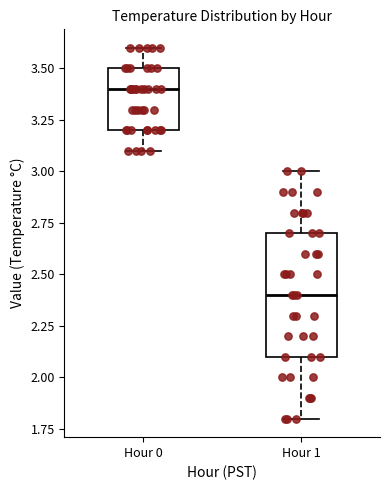

Which box is the tallest, from its lower edge to its upper edge?

Hour 1